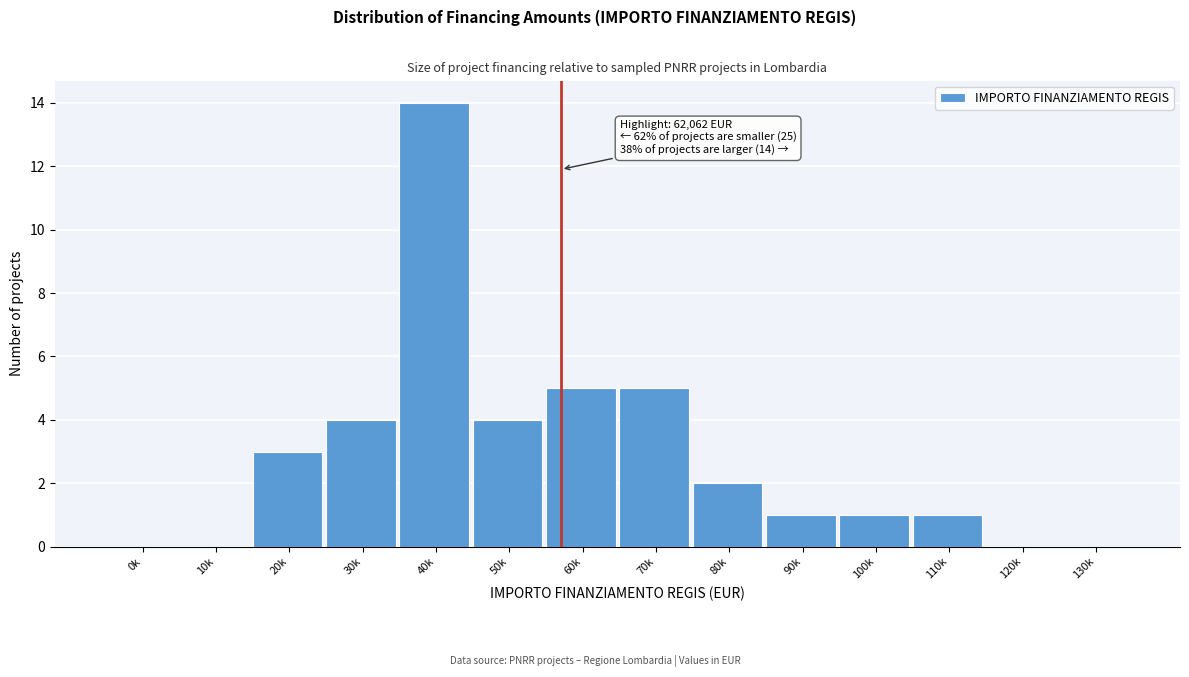

Reading left to right, extract all data points from this chart.

0k=0	10k=0	20k=3	30k=4	40k=14	50k=4	60k=5	70k=5	80k=2	90k=1	100k=1	110k=1	120k=0	130k=0